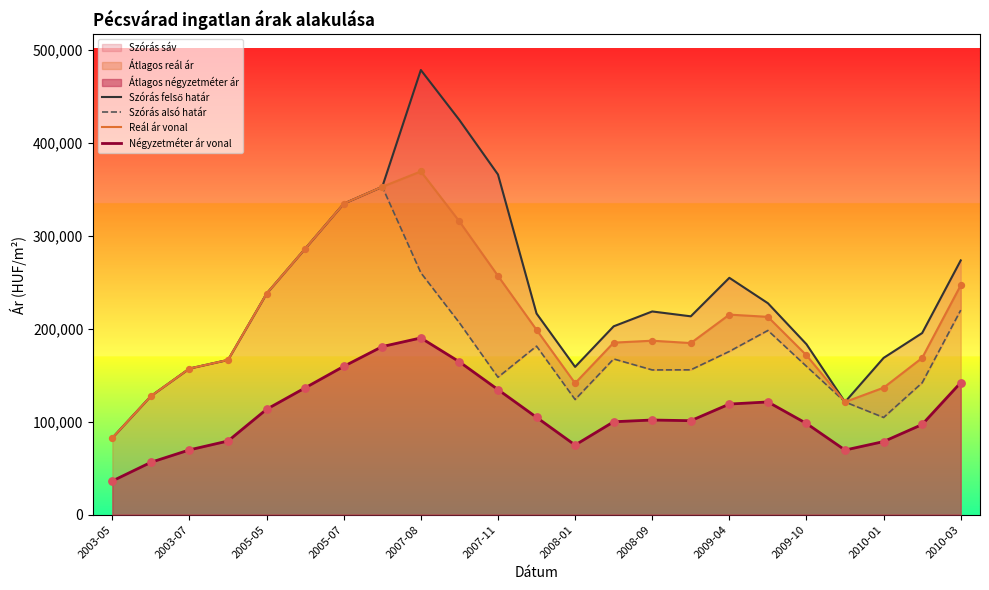

At how many categories does at least one series exceed 155393?

20